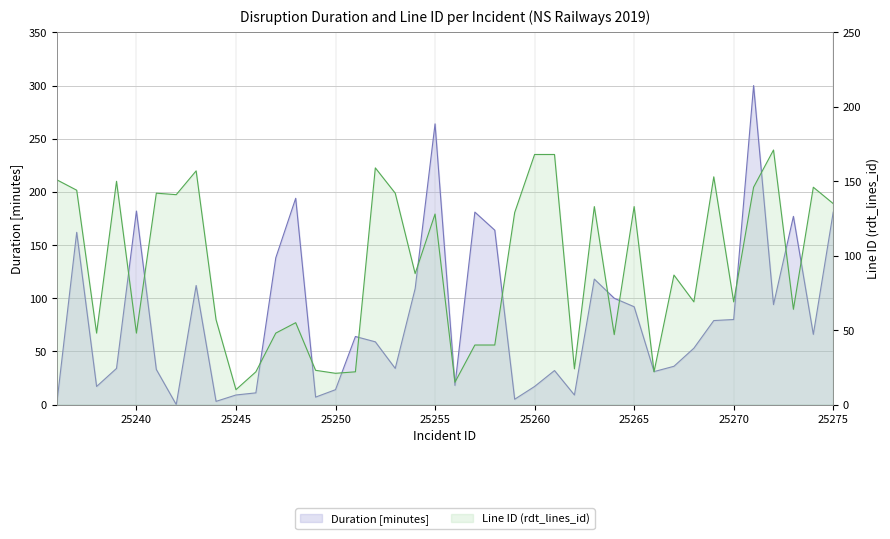

True or false: Duration [minutes] and Line ID (rdt_lines_id) cross at least once.

True